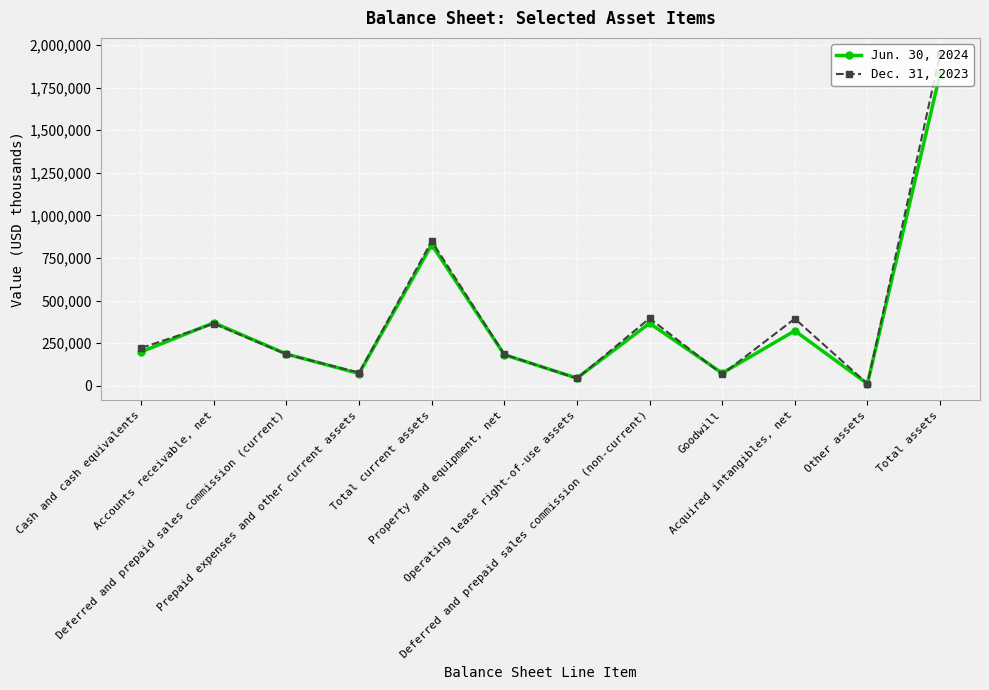

What is the value of the Jun. 30, 2024 point at the 5th from the left?

827910